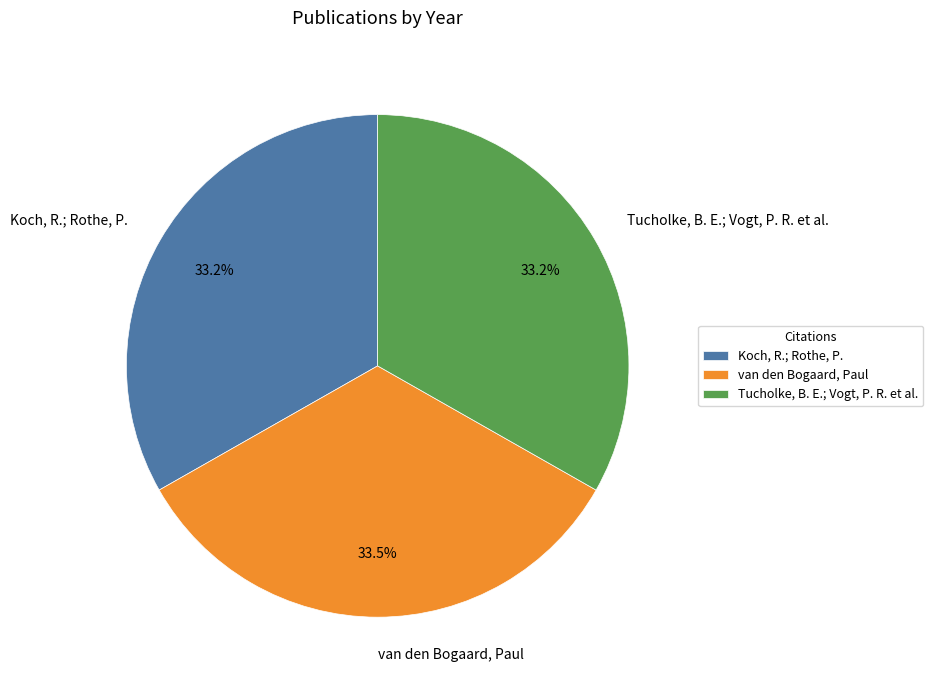

Approximately how many times larger is the value at Koch, R.; Rothe, P. compared to van den Bogaard, Paul?

1.0